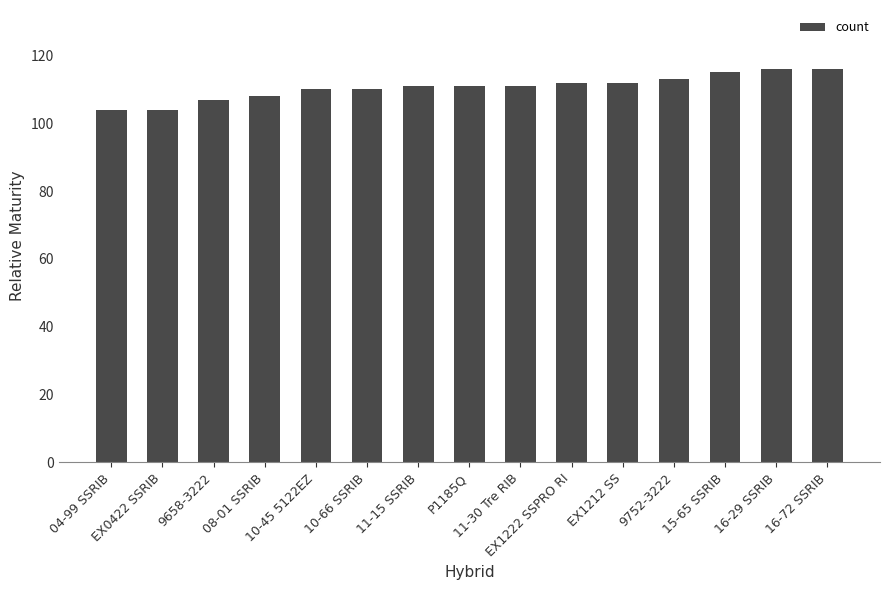

How many bars are there in total?

15